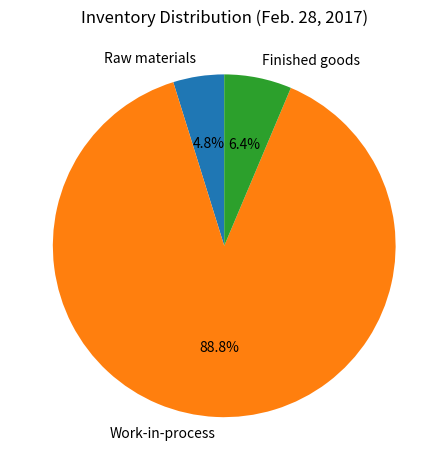

Rank the categories by value from highest to lowest.

Work-in-process, Finished goods, Raw materials